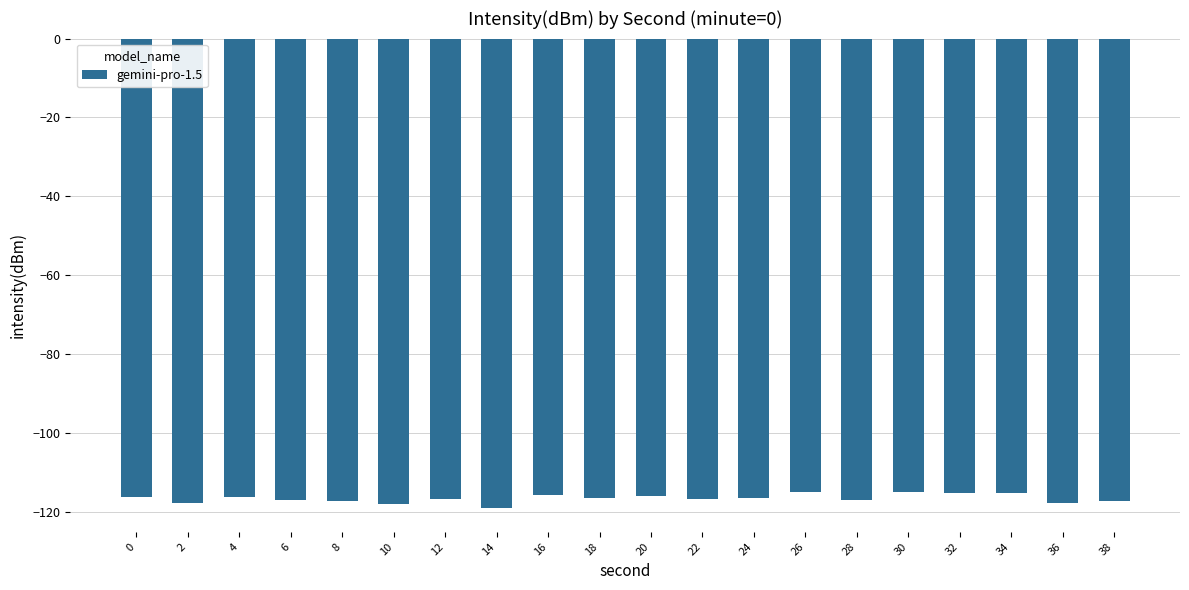

What is the value of the 14th bar from the left?

-115.1